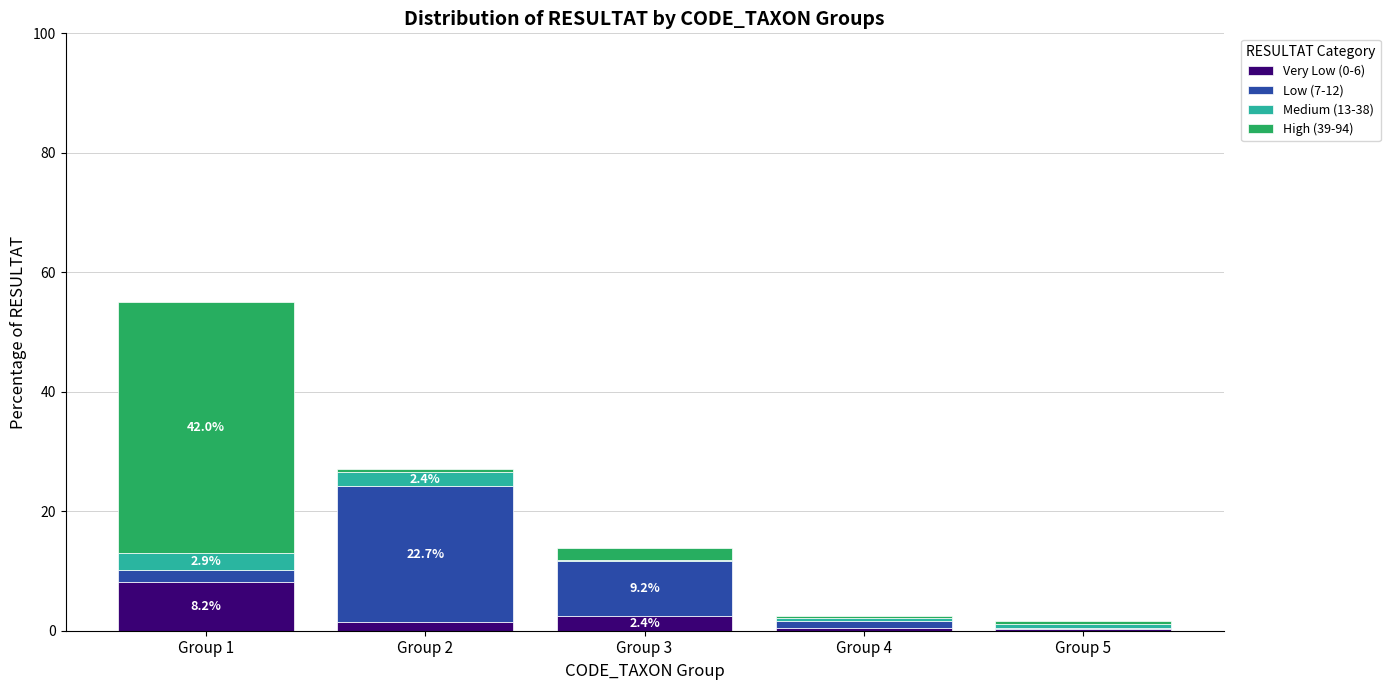

What is the maximum value for Very Low (0-6)?

8.2